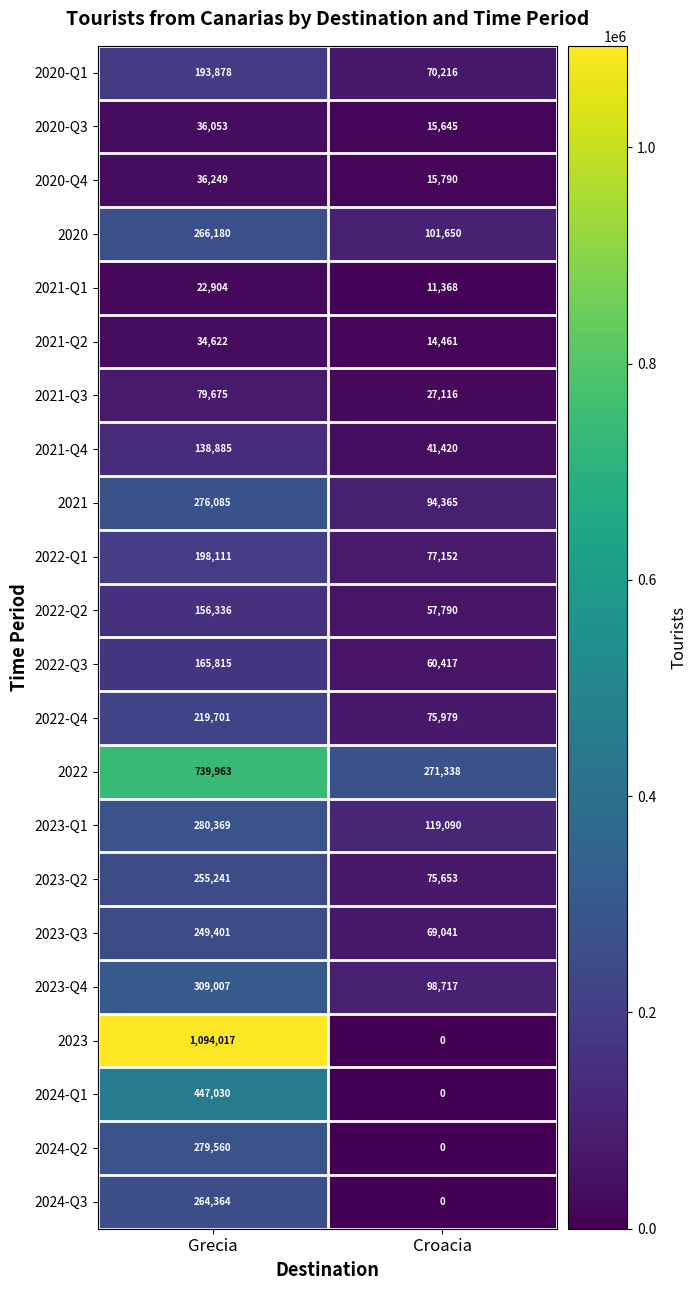

What is the average value of the 2020 series?

183915